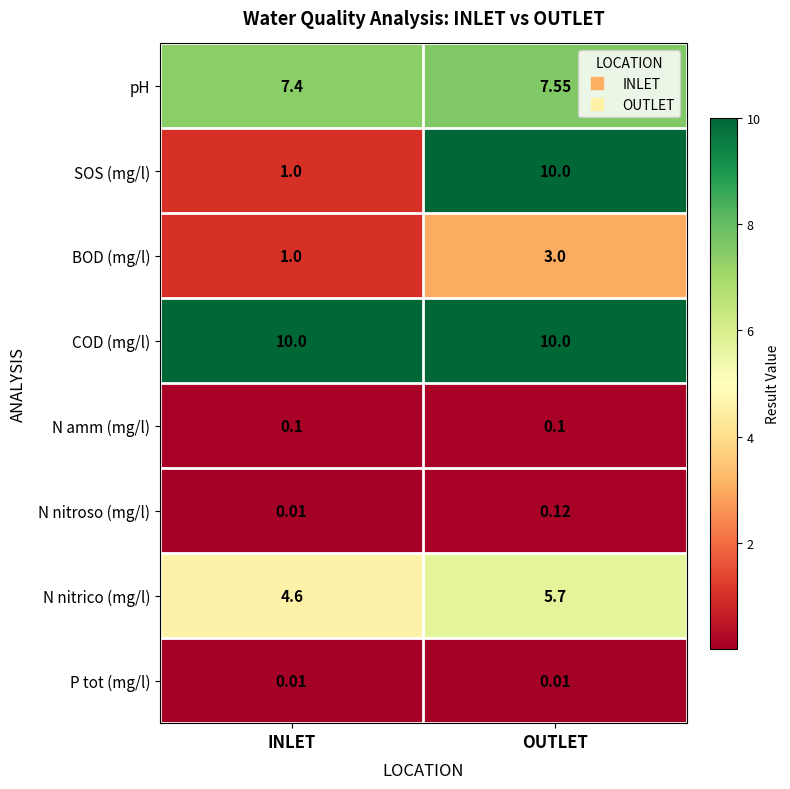

Which series has the largest range (max minus min)?

SOS (mg/l)